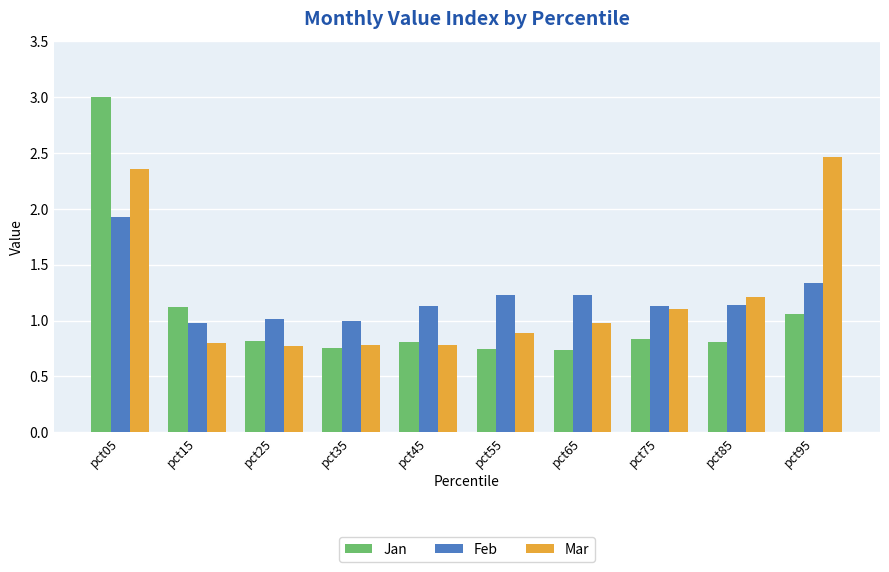

Between pct25 and pct95, which series saw the biggest shift?

Mar